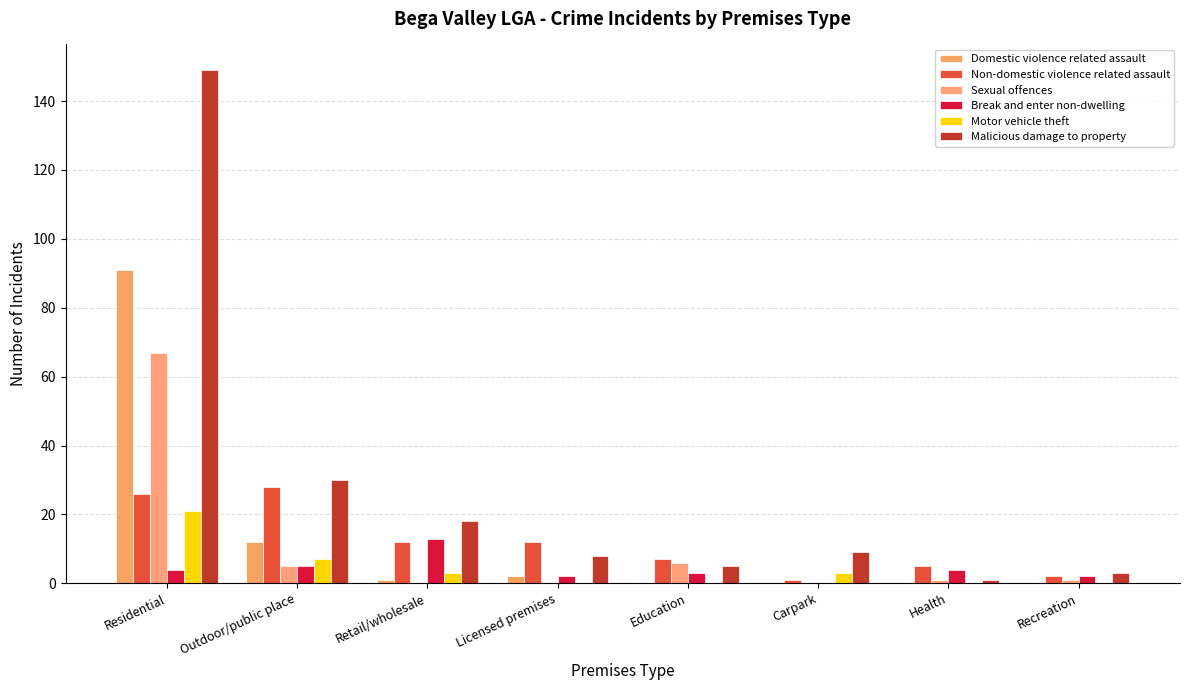

Between Retail/wholesale and Education, which series saw the biggest shift?

Malicious damage to property